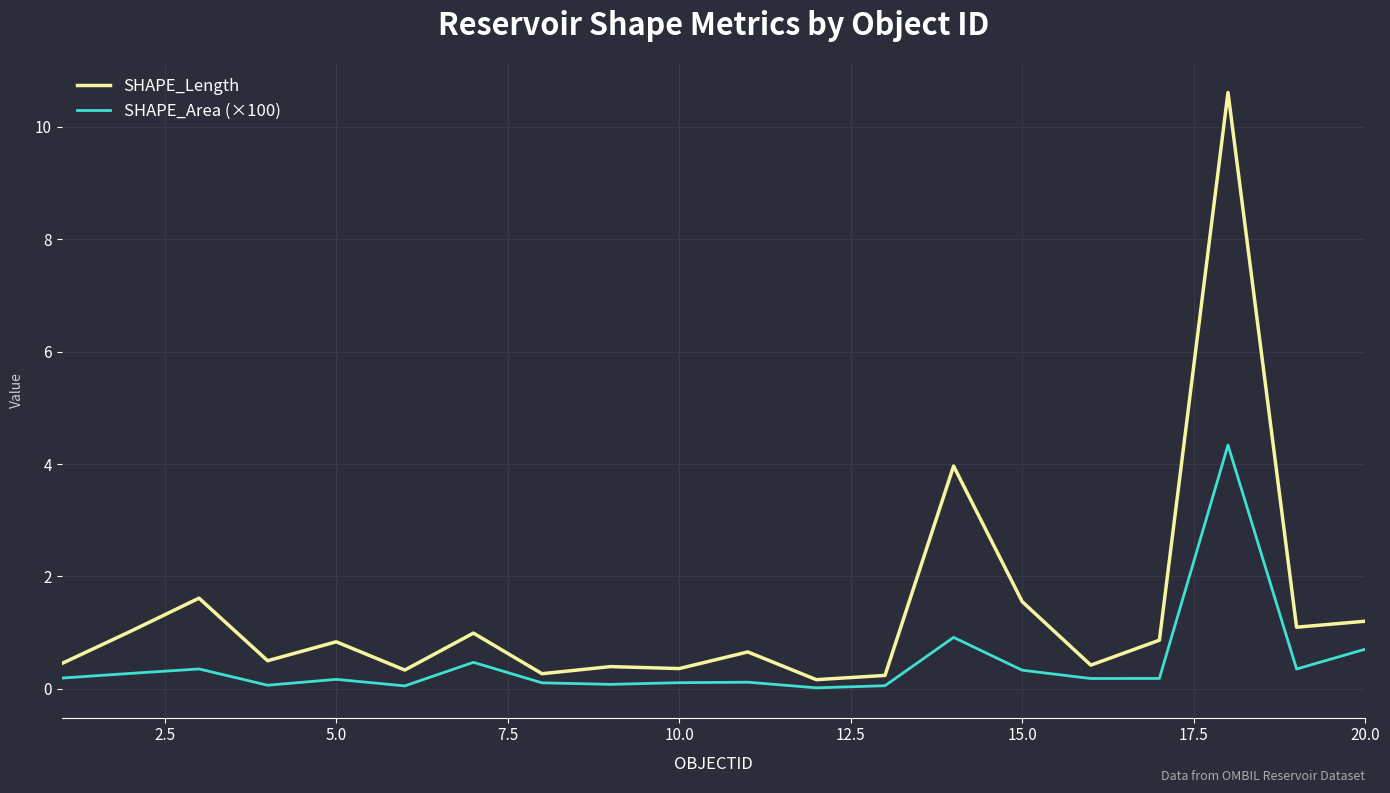

True or false: SHAPE_Length and SHAPE_Area (×100) intersect in this chart.

False